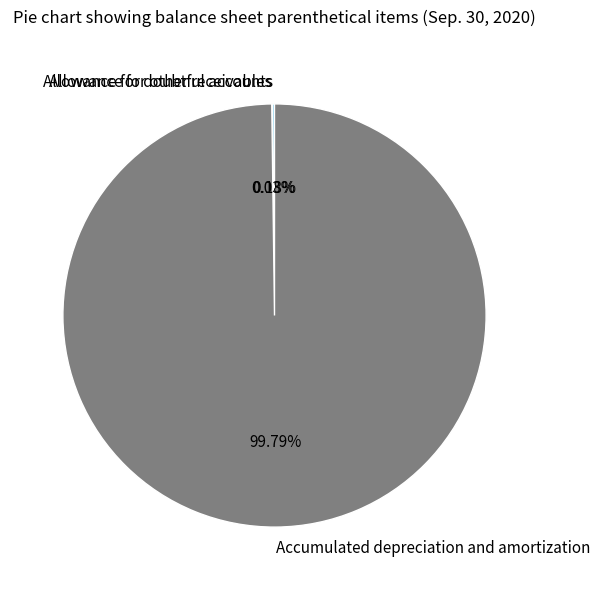

To the nearest percent, what percentage of the pie is Accumulated depreciation and amortization?

100%